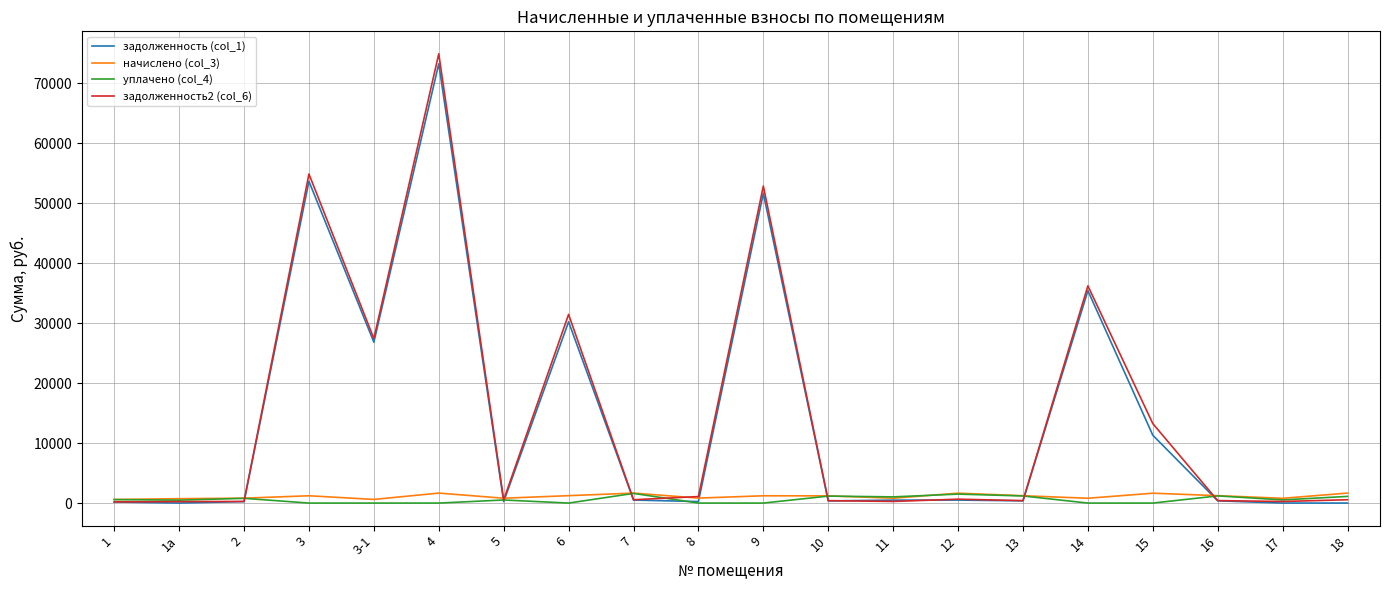

What are all the series names shown in the legend?

задолженность (col_1), начислено (col_3), уплачено (col_4), задолженность2 (col_6)